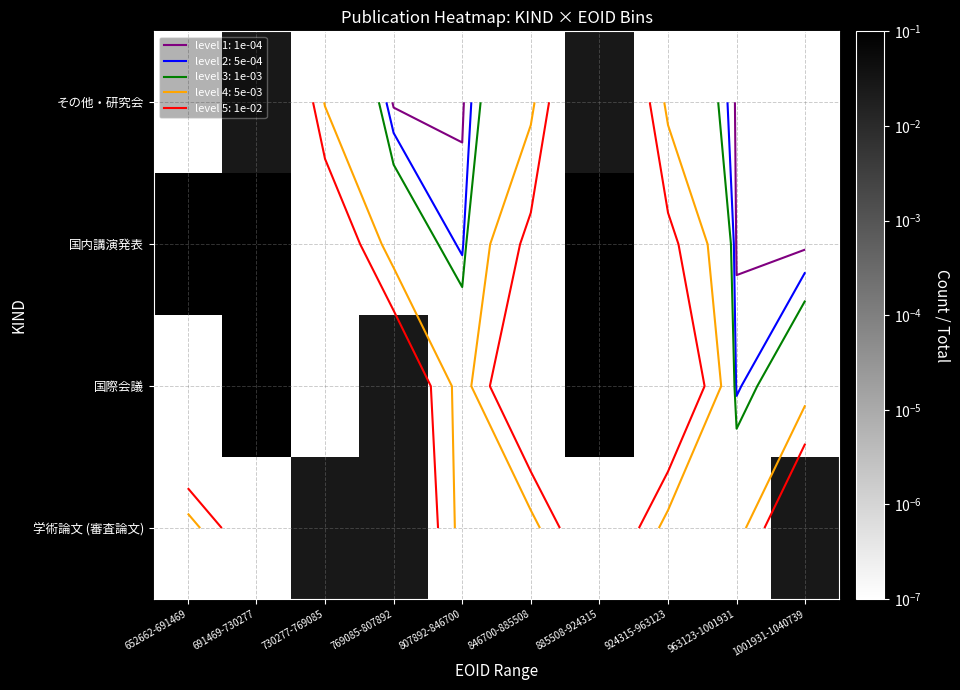

The value of その他・研究会 at 769085-807892 is 0.0. True or false?

False